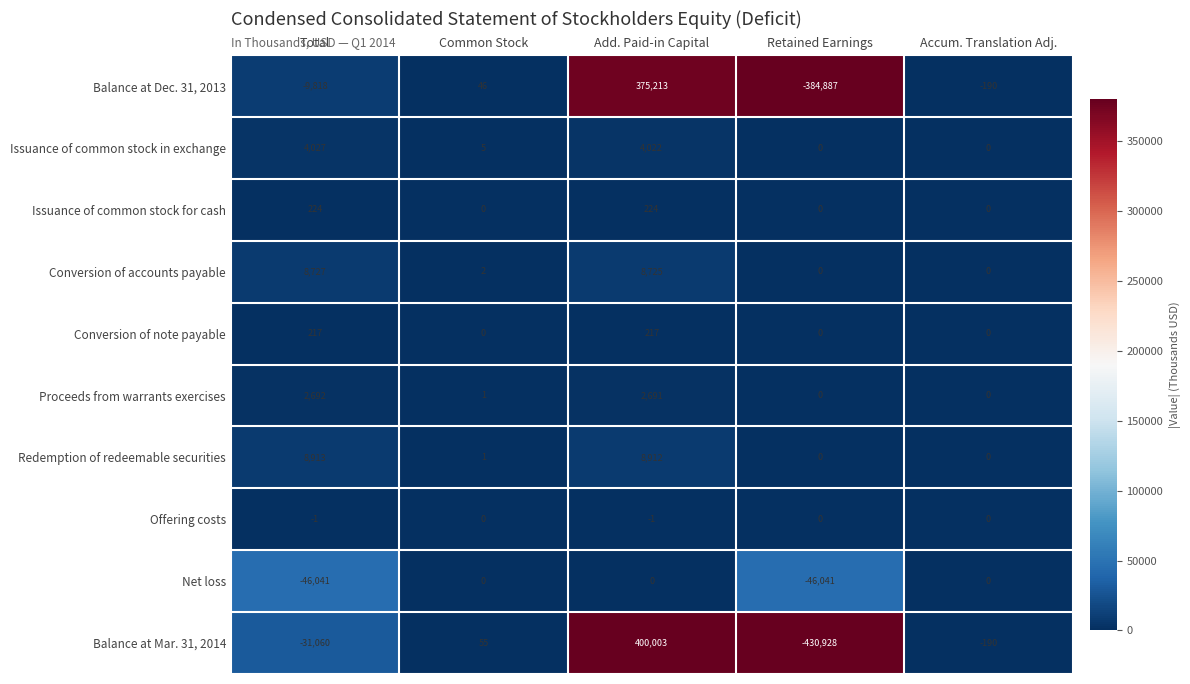

How many negative values does the Balance at Mar. 31, 2014 series have?

3